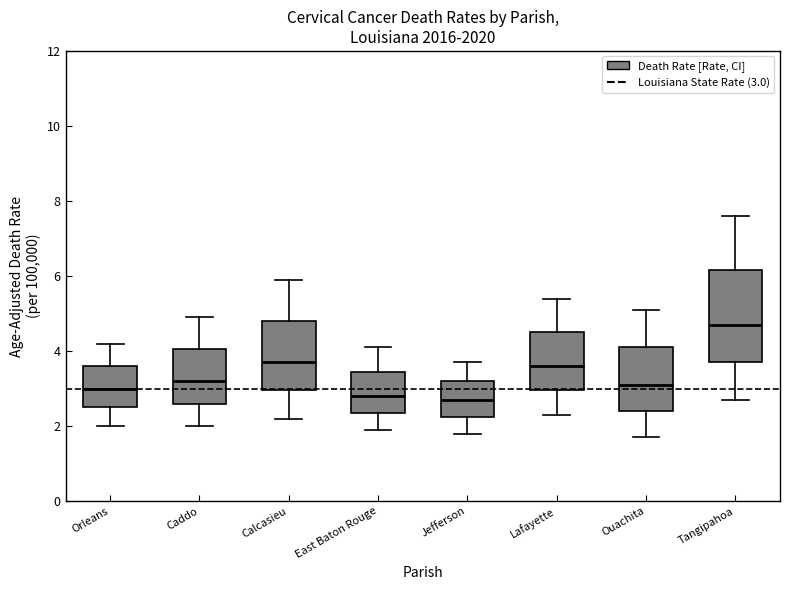

Reading left to right, read every box against the y-axis: the position of its median line, the range the box covers, and the ends of its whiskers. The values are not printed on the chart, so give them approximately, as read against the axis.

Orleans: median 3.0, box 2.6 to 3.6, whiskers 2.0 to 4.2
Caddo: median 3.2, box 2.6 to 4.0, whiskers 2.0 to 5.0
Calcasieu: median 3.8, box 3.0 to 4.8, whiskers 2.2 to 6.0
East Baton Rouge: median 2.8, box 2.4 to 3.4, whiskers 2.0 to 4.2
Jefferson: median 2.8, box 2.2 to 3.2, whiskers 1.8 to 3.8
Lafayette: median 3.6, box 3.0 to 4.6, whiskers 2.4 to 5.4
Ouachita: median 3.2, box 2.4 to 4.2, whiskers 1.8 to 5.2
Tangipahoa: median 4.8, box 3.8 to 6.2, whiskers 2.8 to 7.6